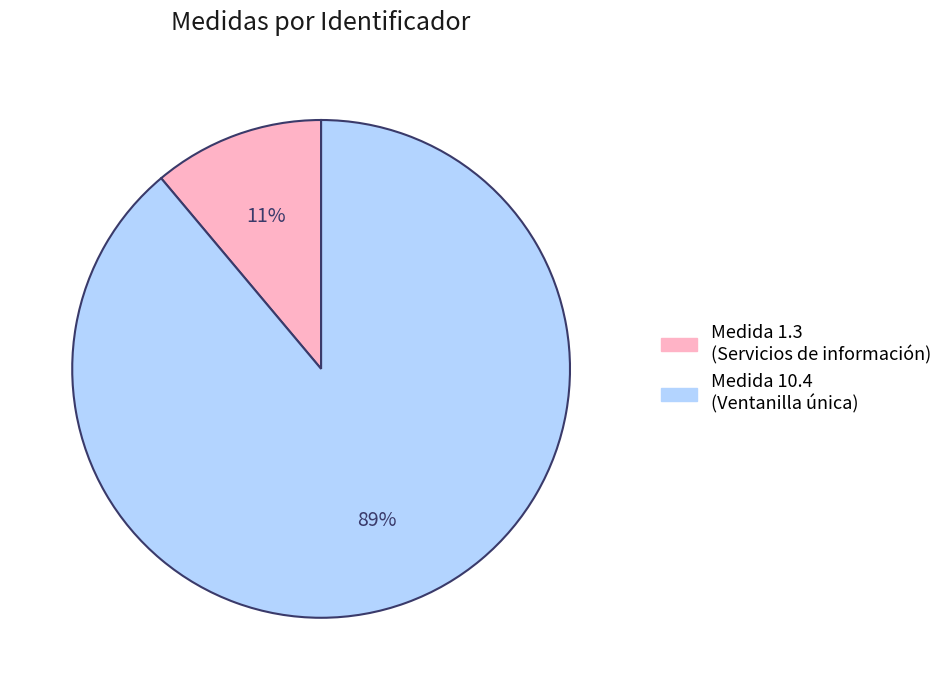

True or false: Medida 10.4 (Ventanilla única) accounts for 89% of the total.

True